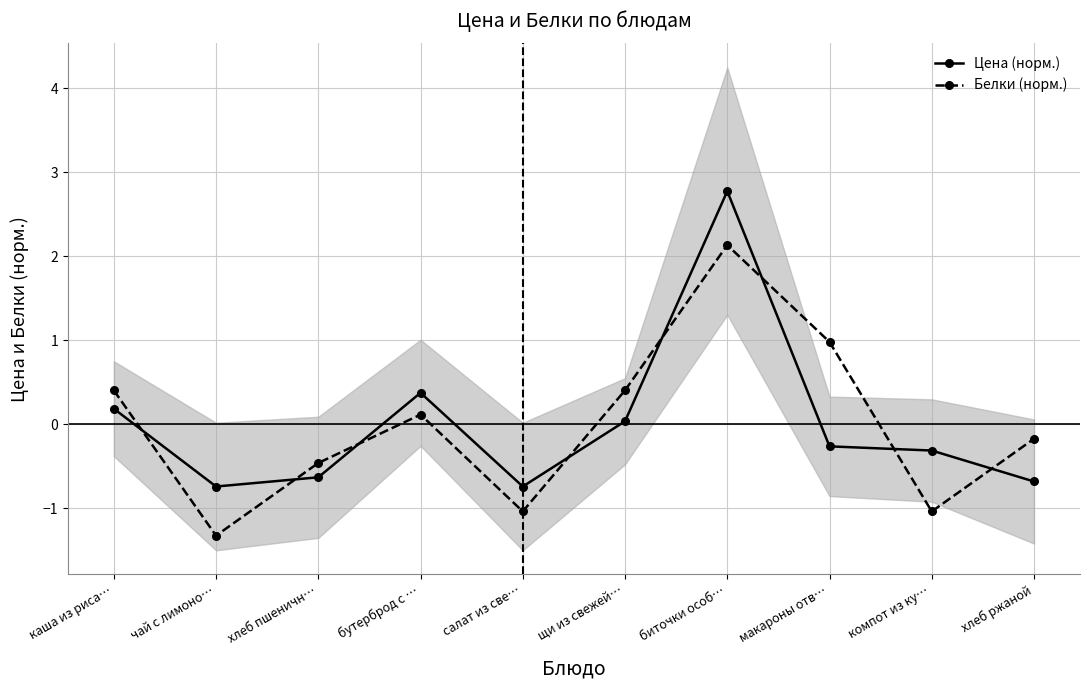

After their last crossing, which series has the higher values: Цена (норм.) or Белки (норм.)?

Белки (норм.)